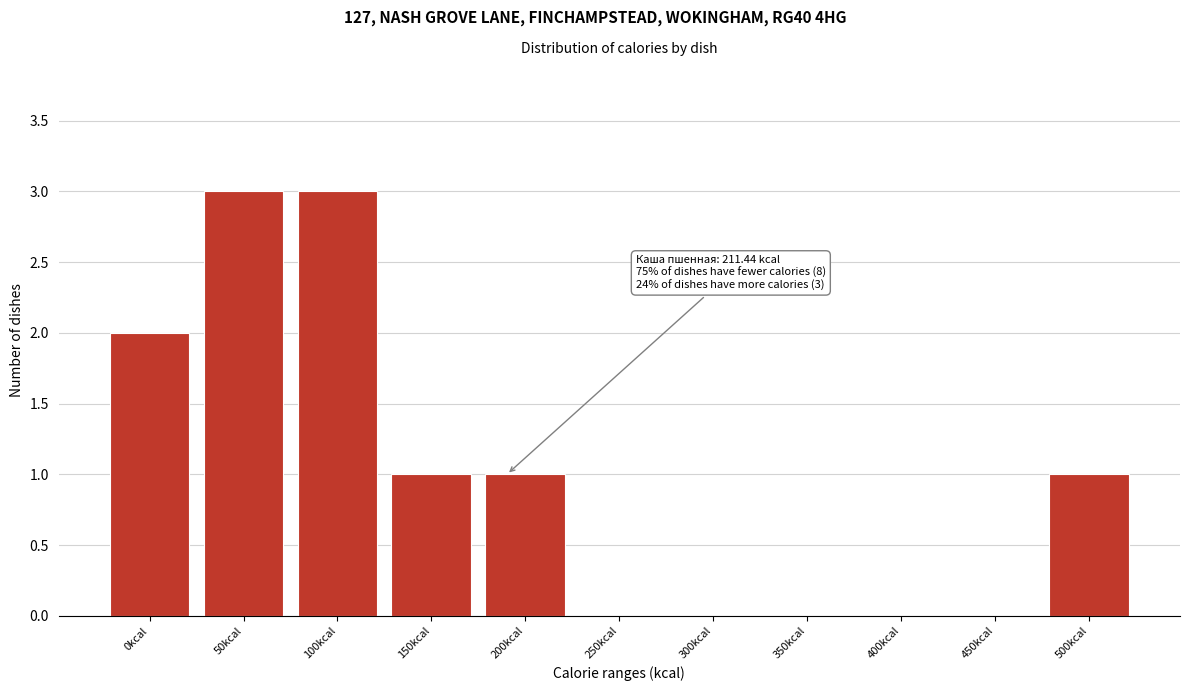

Reading right to left, extract all data points from this chart.

500kcal=1	450kcal=0	400kcal=0	350kcal=0	300kcal=0	250kcal=0	200kcal=1	150kcal=1	100kcal=3	50kcal=3	0kcal=2